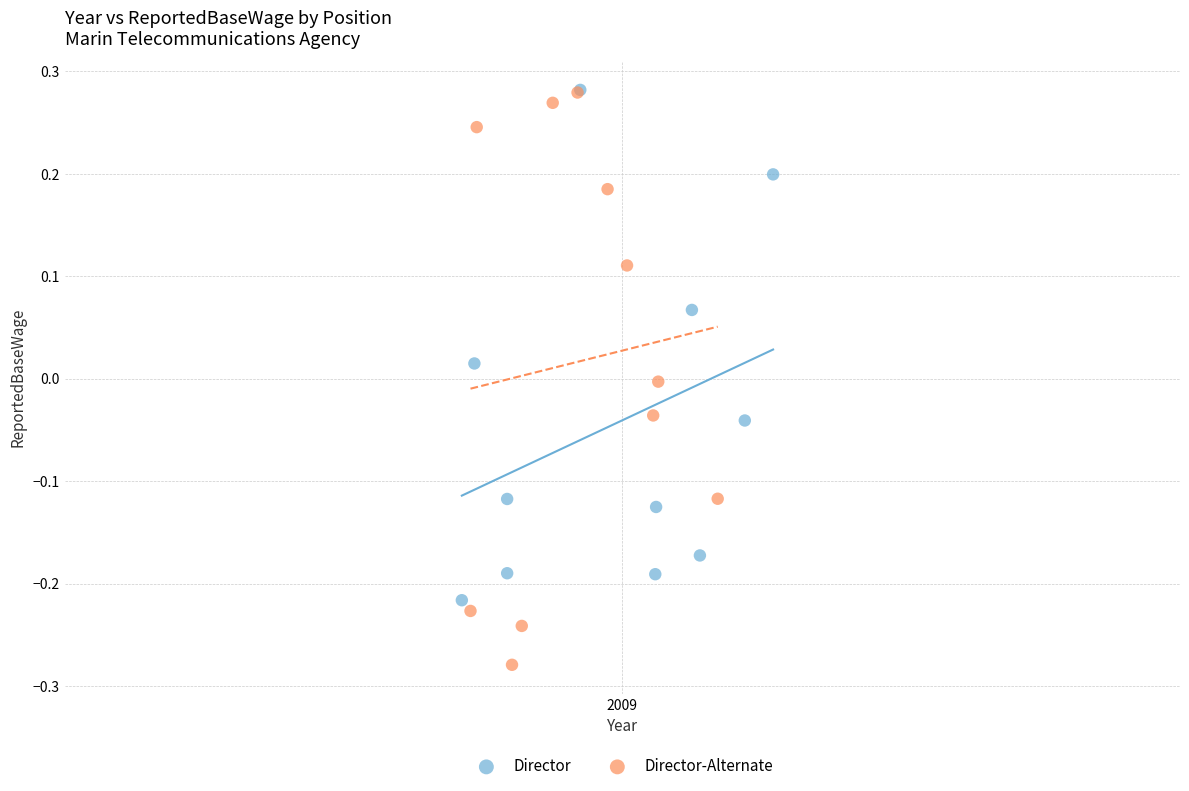

Which series reaches the minimum Y coordinate?

Director-Alternate